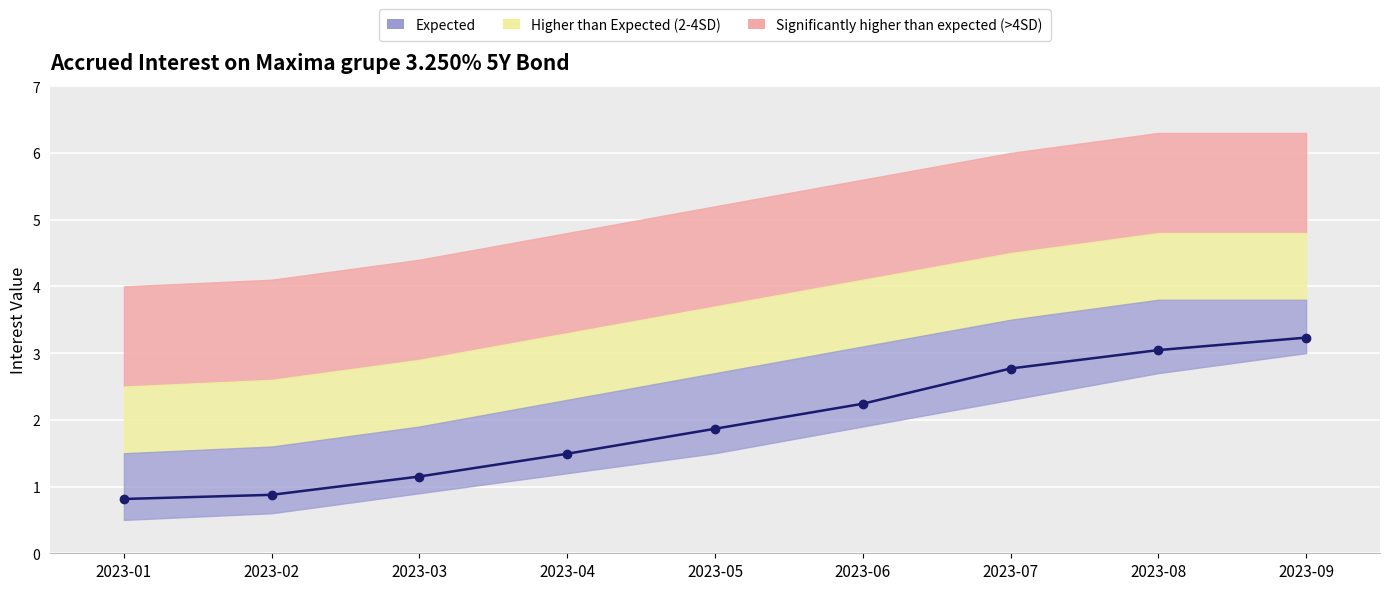

Reading left to right, what are all the values shown in this chart?

2023-01=0.8	2023-02=0.9	2023-03=1.2	2023-04=1.5	2023-05=1.9	2023-06=2.2	2023-07=2.8	2023-08=3.0	2023-09=3.2